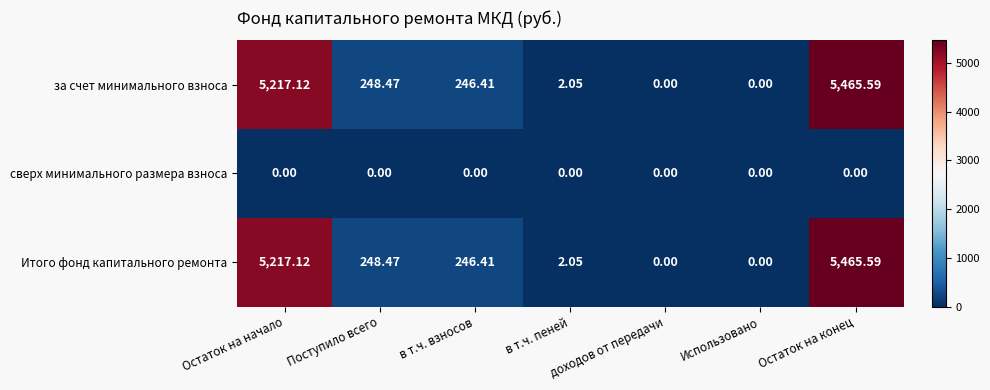

Is the value of Итого фонд капитального ремонта at в т.ч. пеней greater than the value of сверх минимального размера взноса at Поступило всего?

Yes